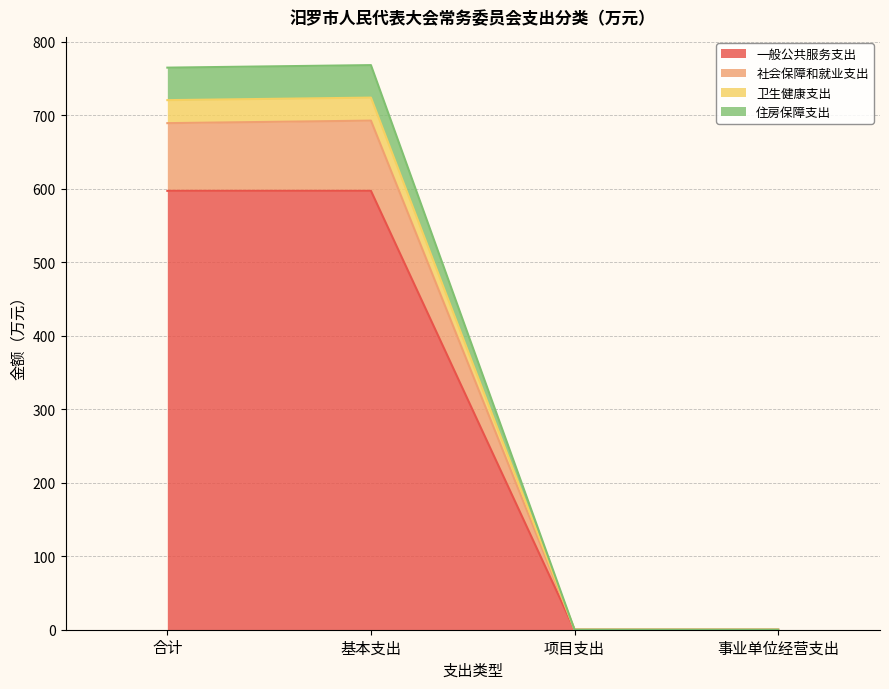

Where is the first local maximum for 住房保障支出?

基本支出